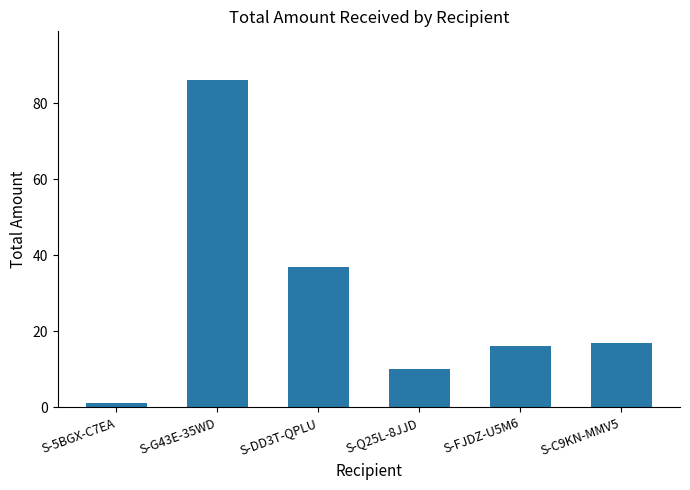

Where does the data first go above 17?

S-G43E-35WD